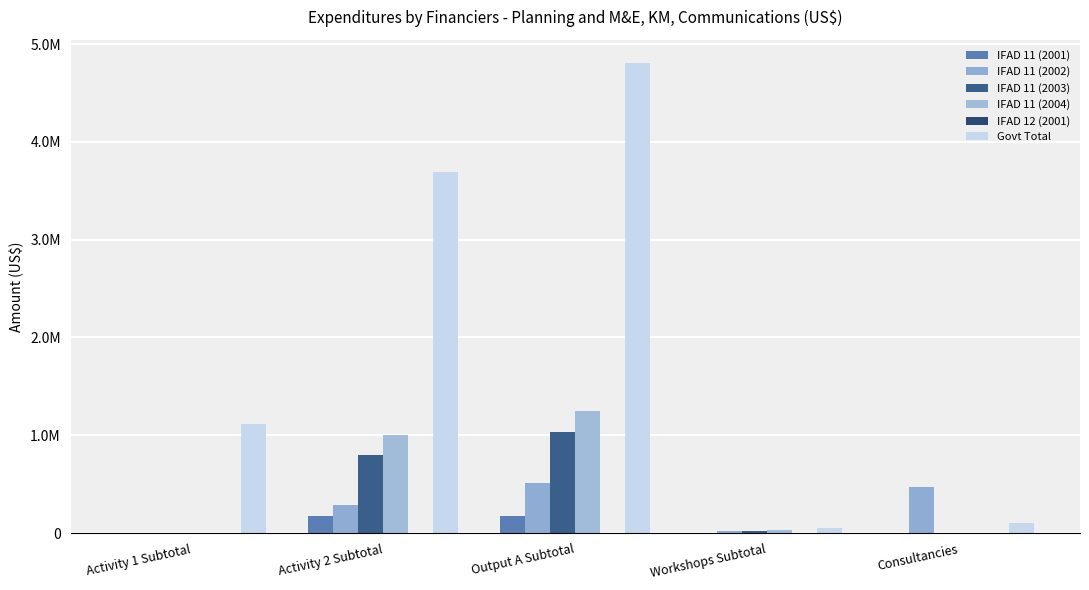

True or false: IFAD 11 (2002) has a value of 25178.8 at Workshops Subtotal.

True